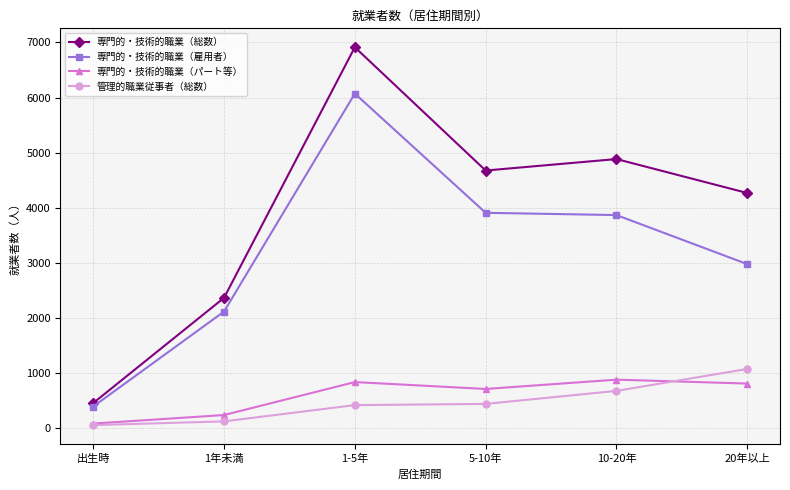

At which category is the sum across all series the highest?

1-5年